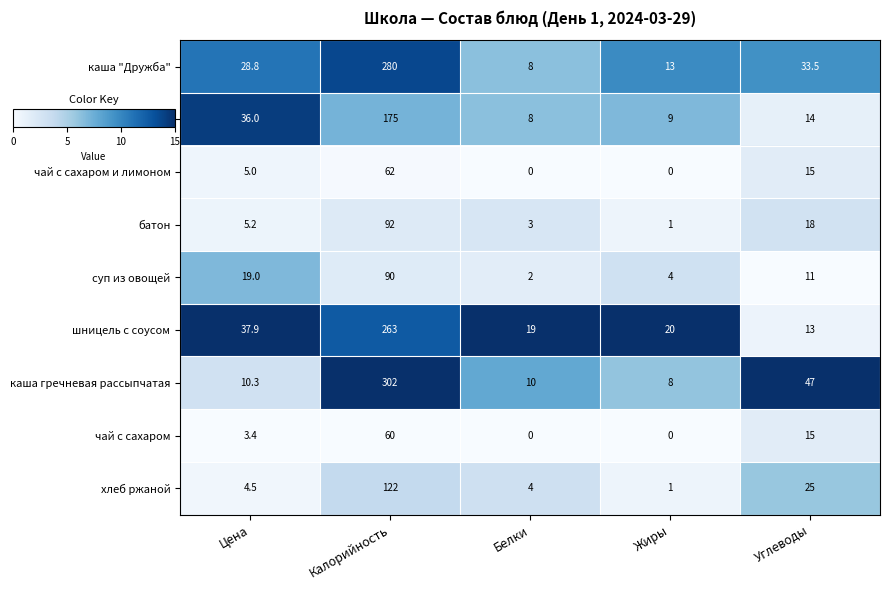

What is the greatest value displayed?

302.0